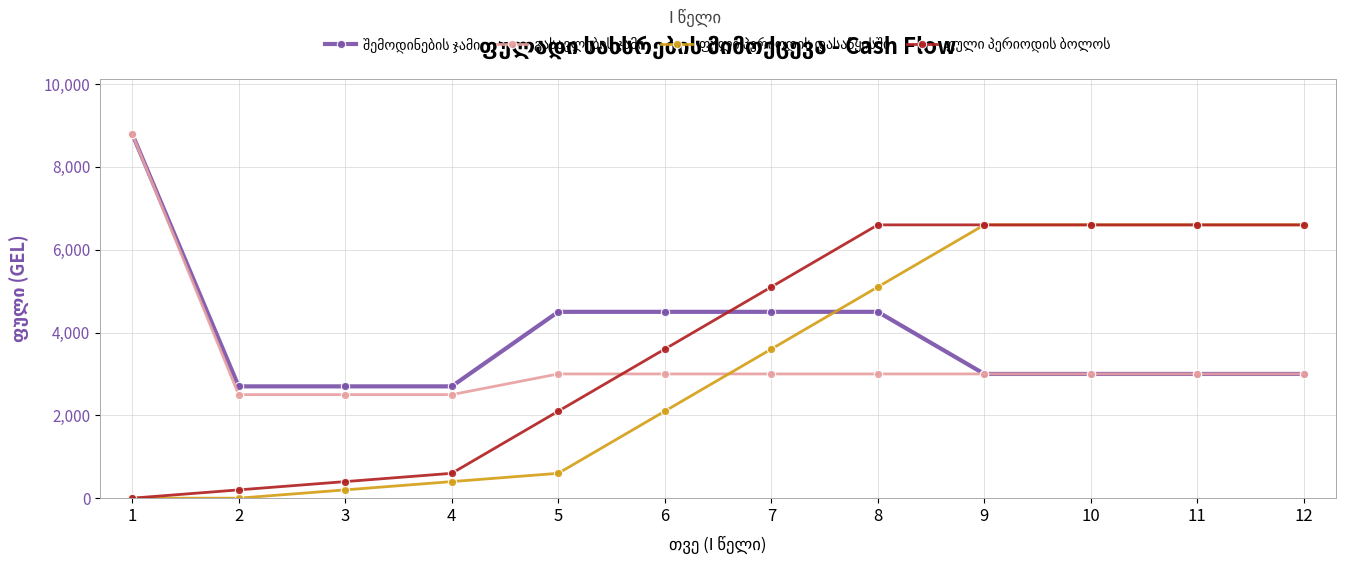

What is the sum of all შემოდინების ჯამი values?

46900